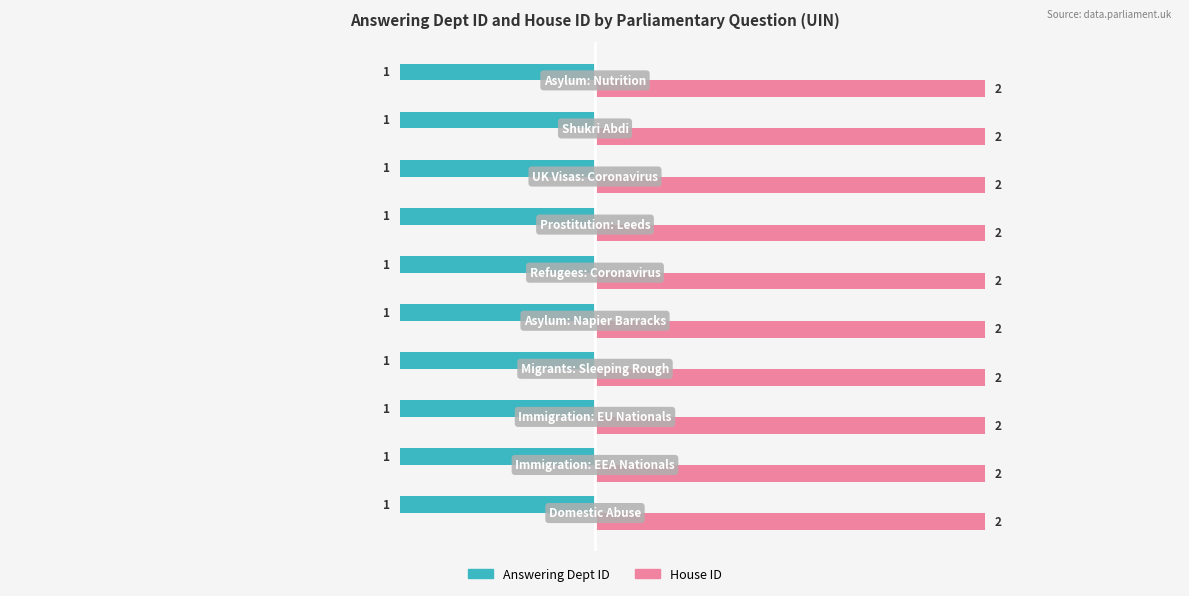

Which series has the largest total across all categories?

House ID